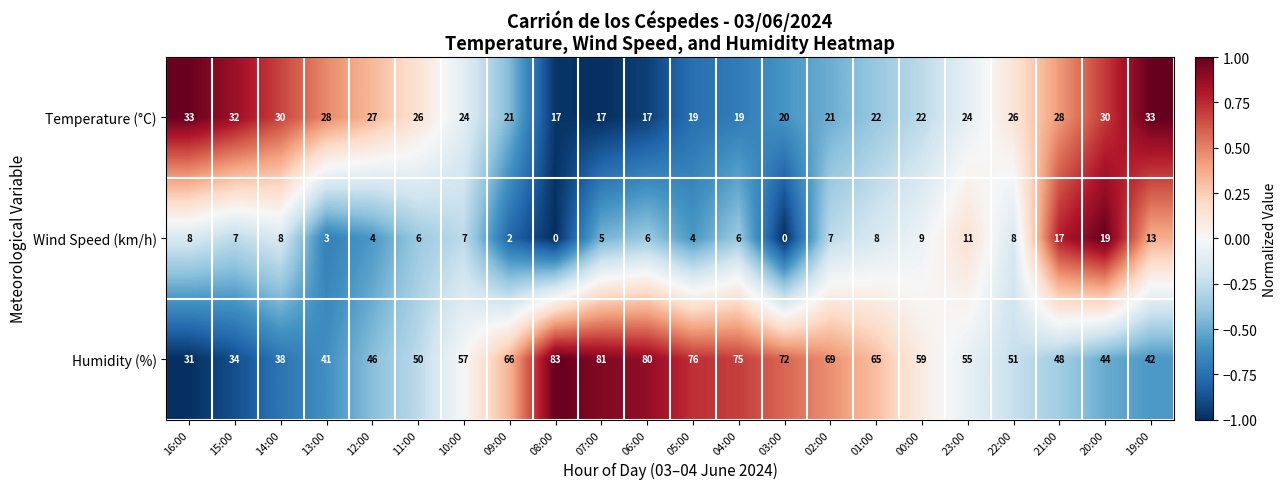

What is the difference between the Humidity (%) values at 08:00 and 14:00?

45